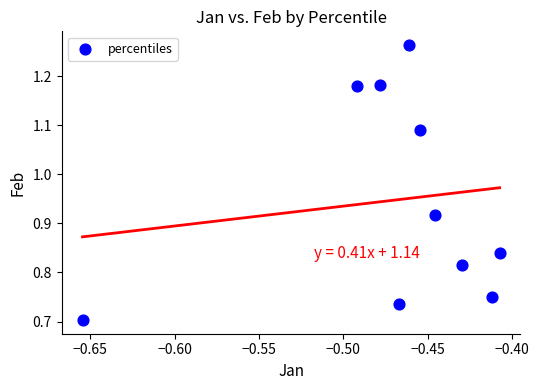

What is the average X value?

-0.5